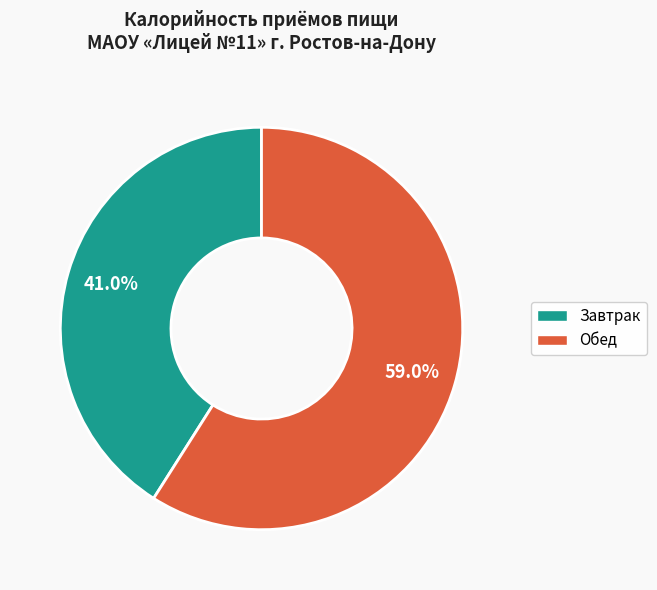

Which category has the biggest portion of the pie?

Обед